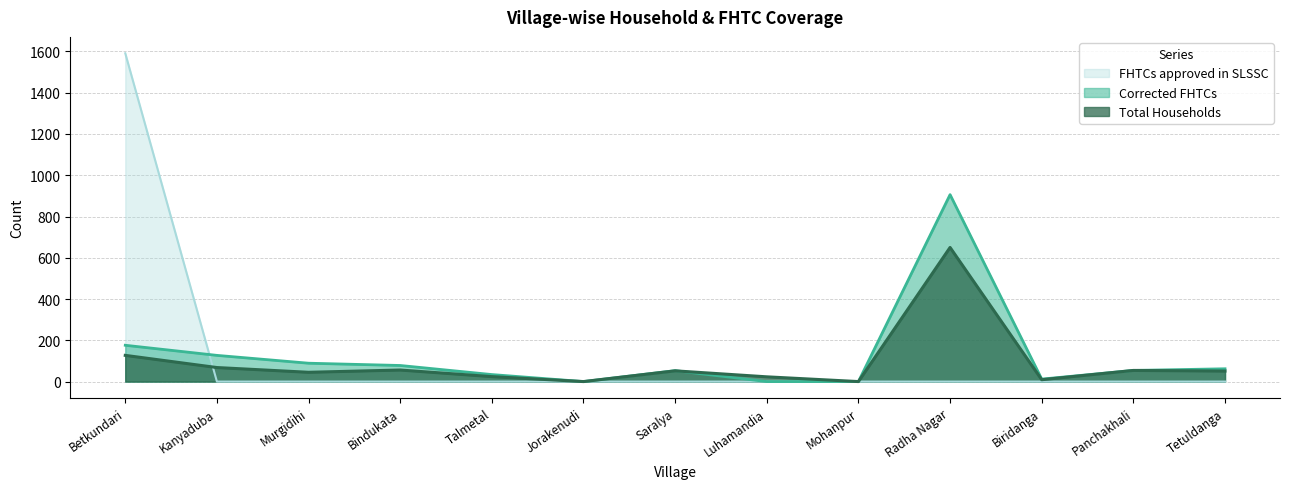

The value of FHTCs approved in SLSSC at Tetuldanga is 682. True or false?

False